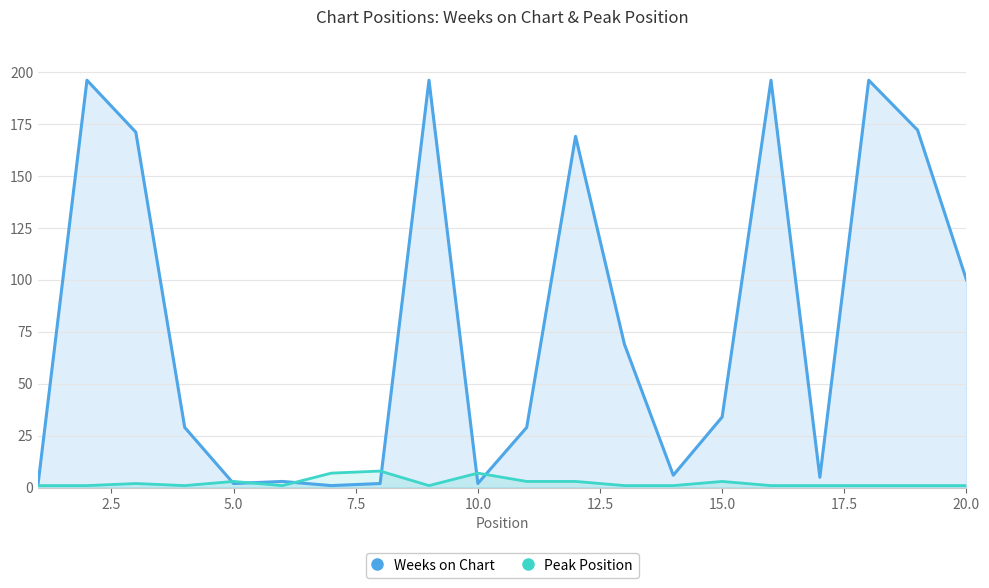

What is the highest value of the Weeks on Chart series?

196